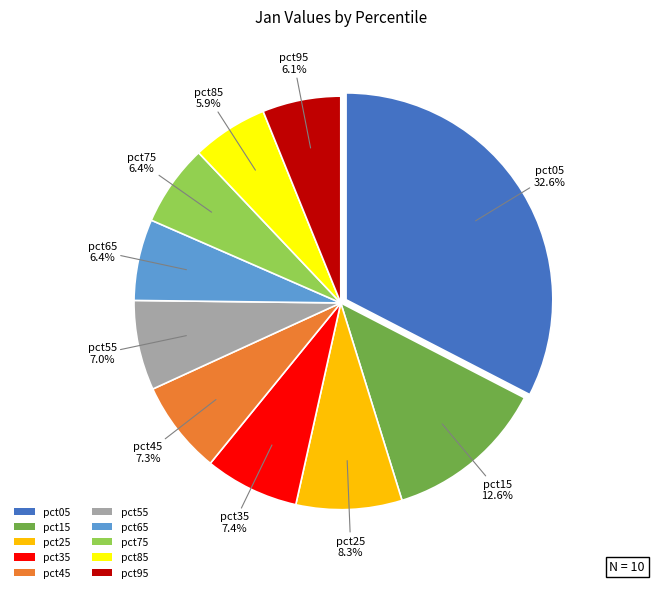

To the nearest percent, what is the combined percentage of pct55 and pct85?

13%